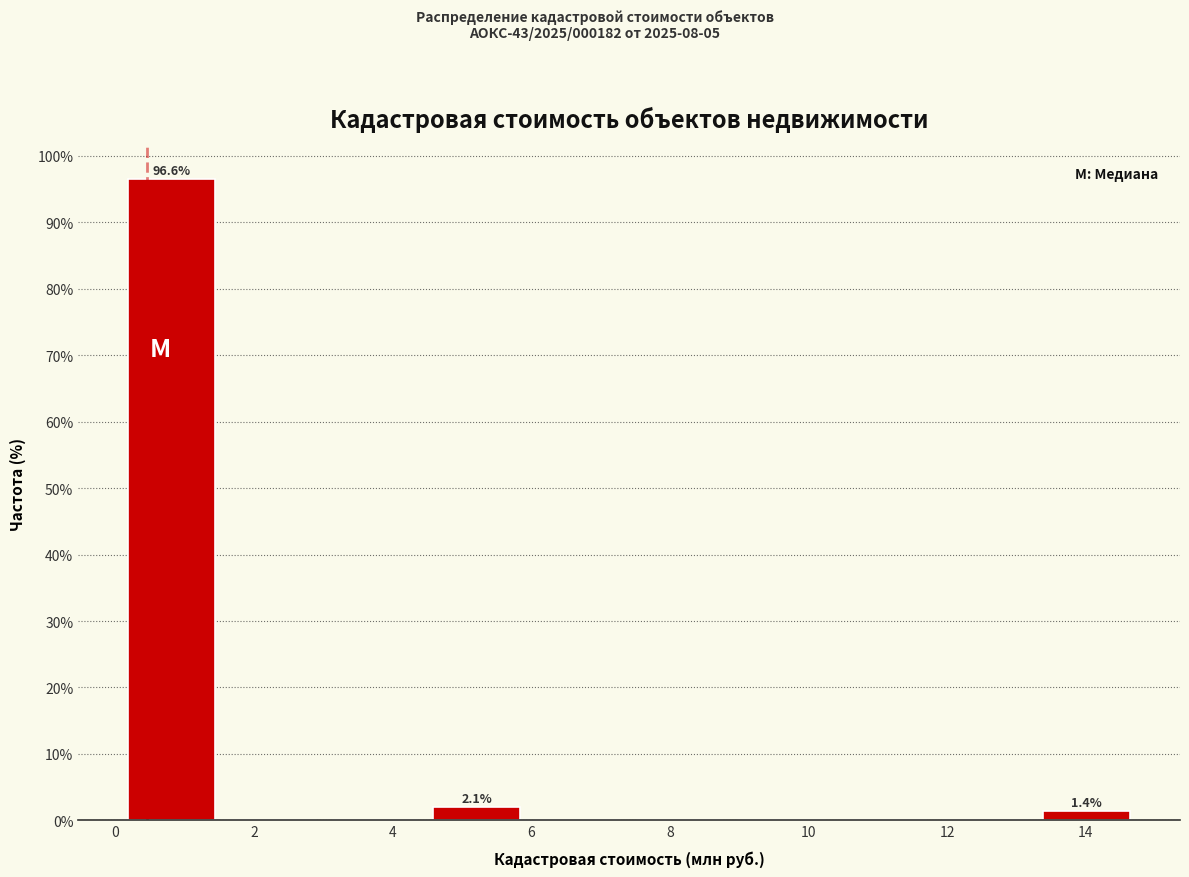

Which range on the x-axis has the tallest bar?

0.0 to 1.6